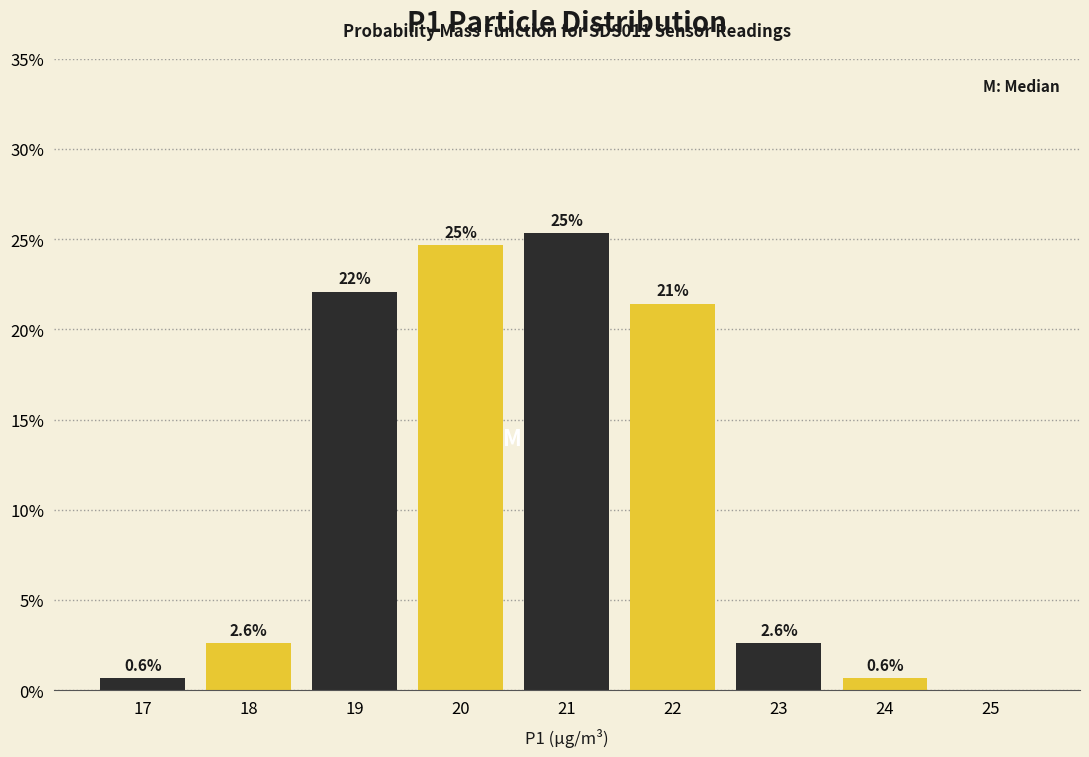

Reading right to left, what are all the values shown in this chart?

25=0.0	24=0.6	23=2.6	22=21.4	21=25.3	20=24.7	19=22.1	18=2.6	17=0.6